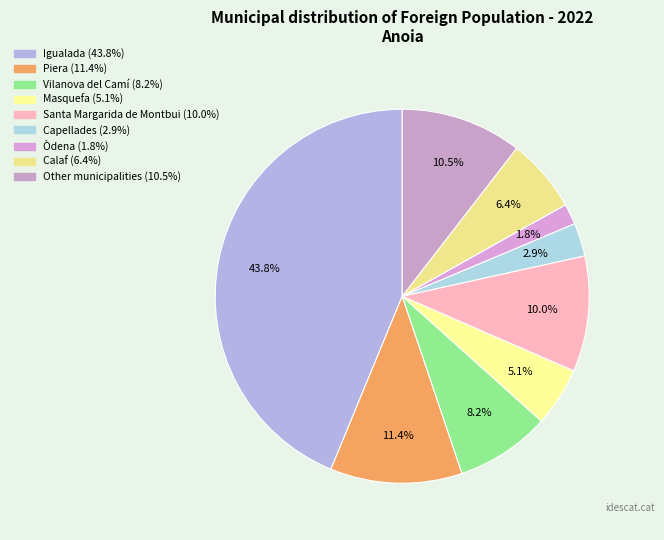

To the nearest percent, what is the difference between the largest and smallest slice percentages?

42%